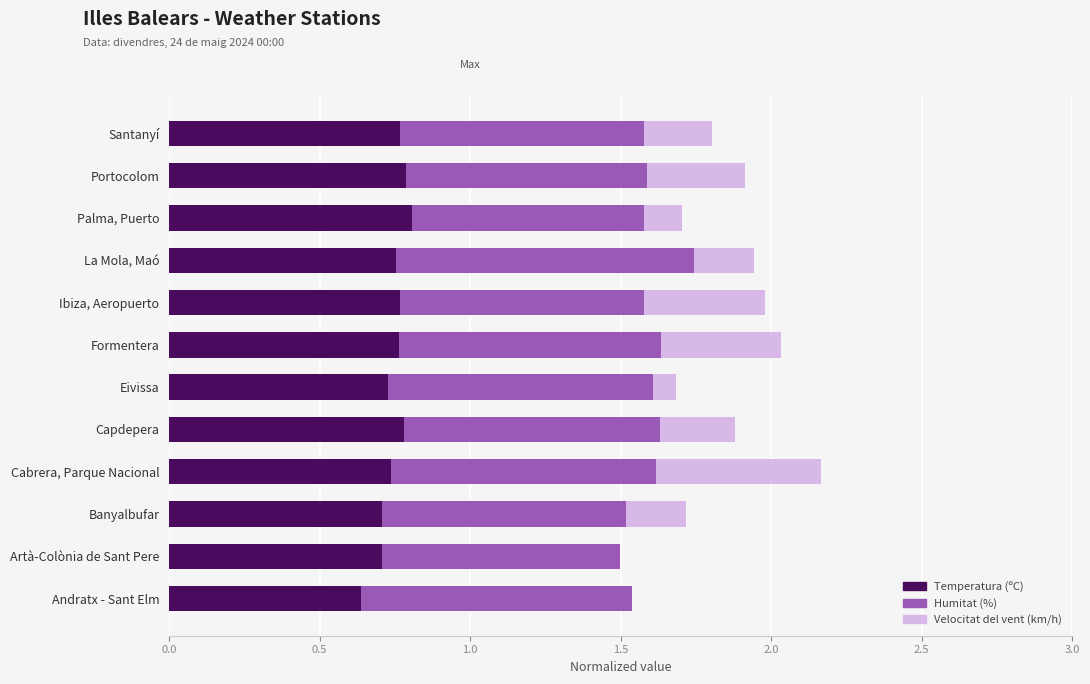

What is the sum of the Temperatura (ºC) values at Santanyí and Formentera?

1.5